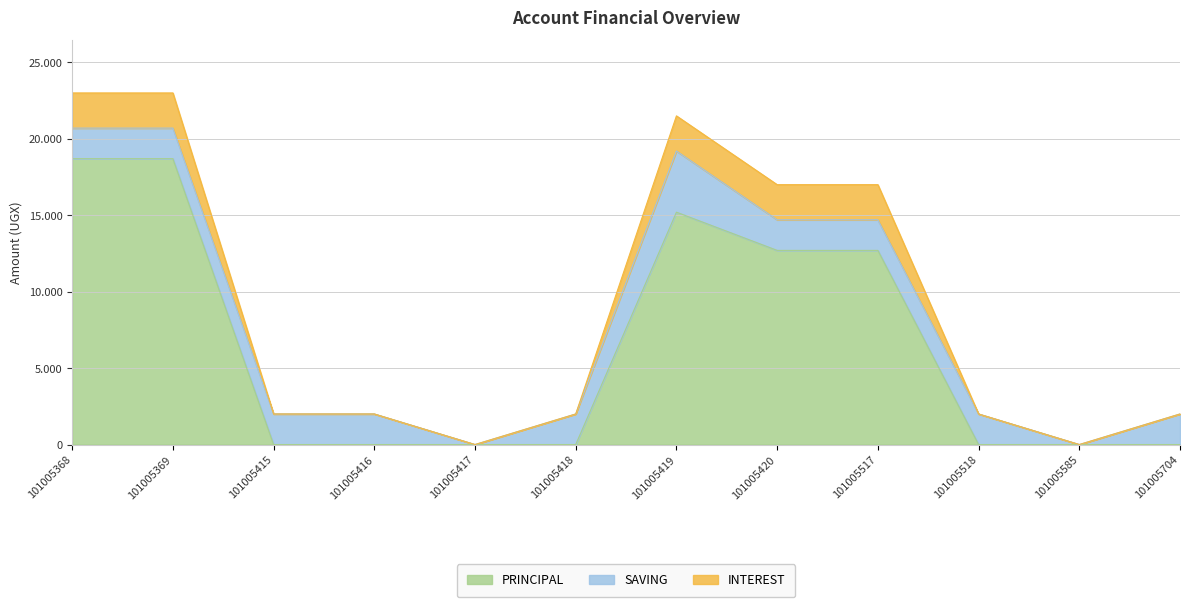

At which category does the chart reach its minimum across all series?

101005415